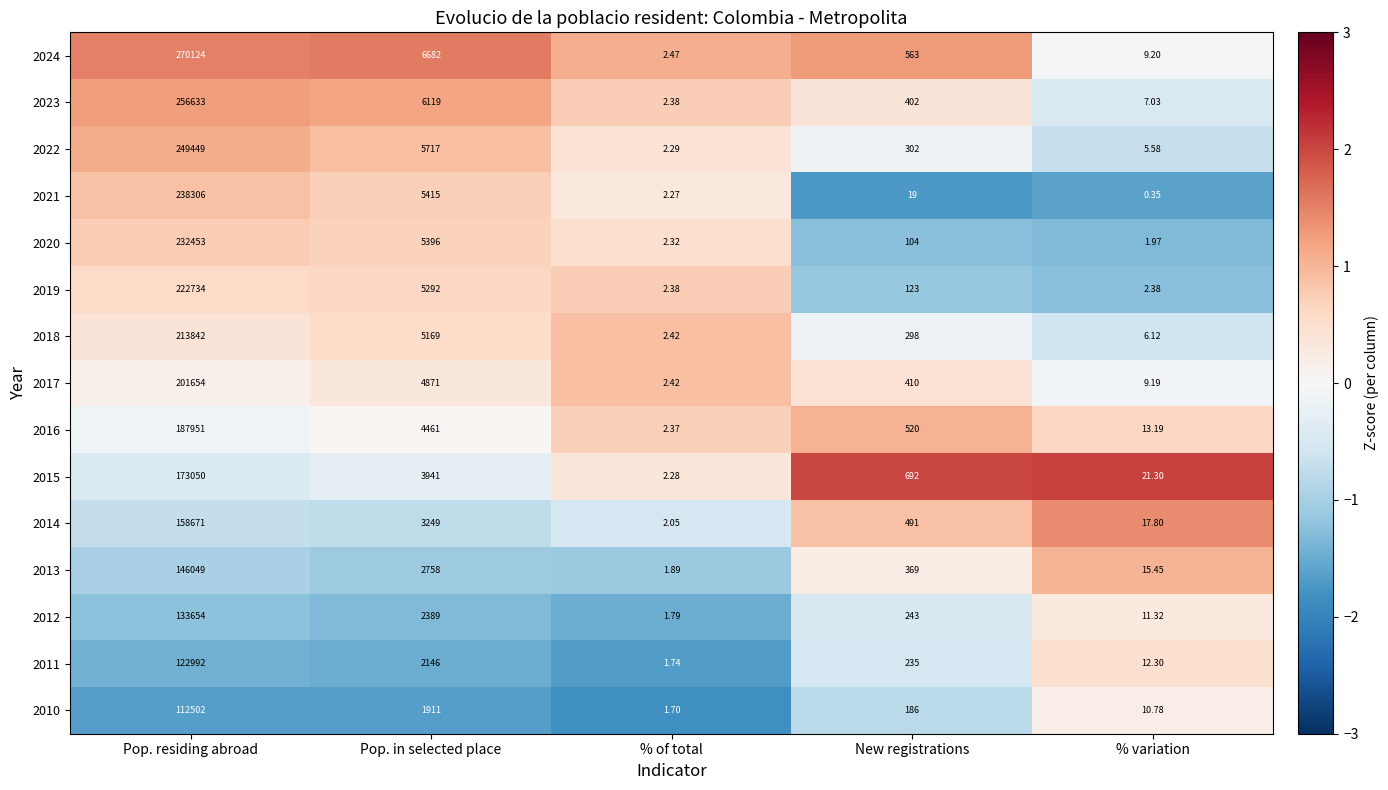

List the labels in order of 2015 value, smallest first.

% of total, % variation, New registrations, Pop. in selected place, Pop. residing abroad